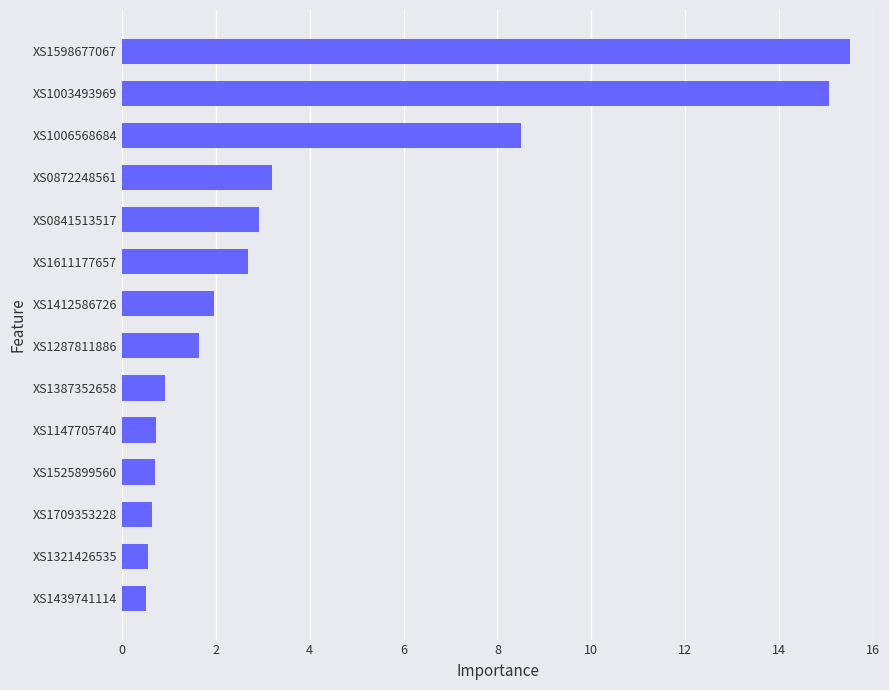

What is the greatest value displayed?

15.5